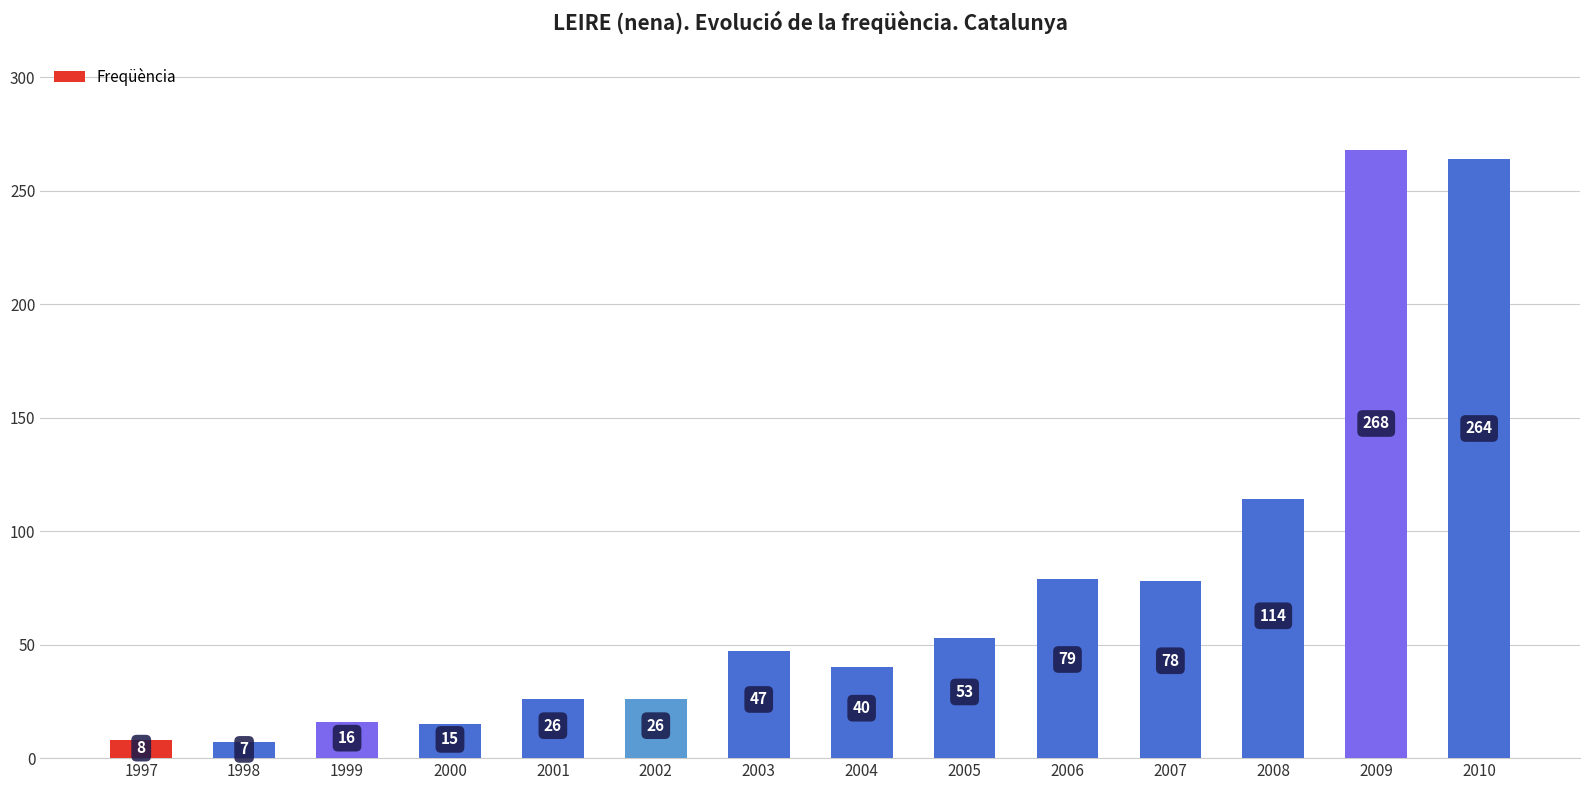

What is the sum of all values?

1041